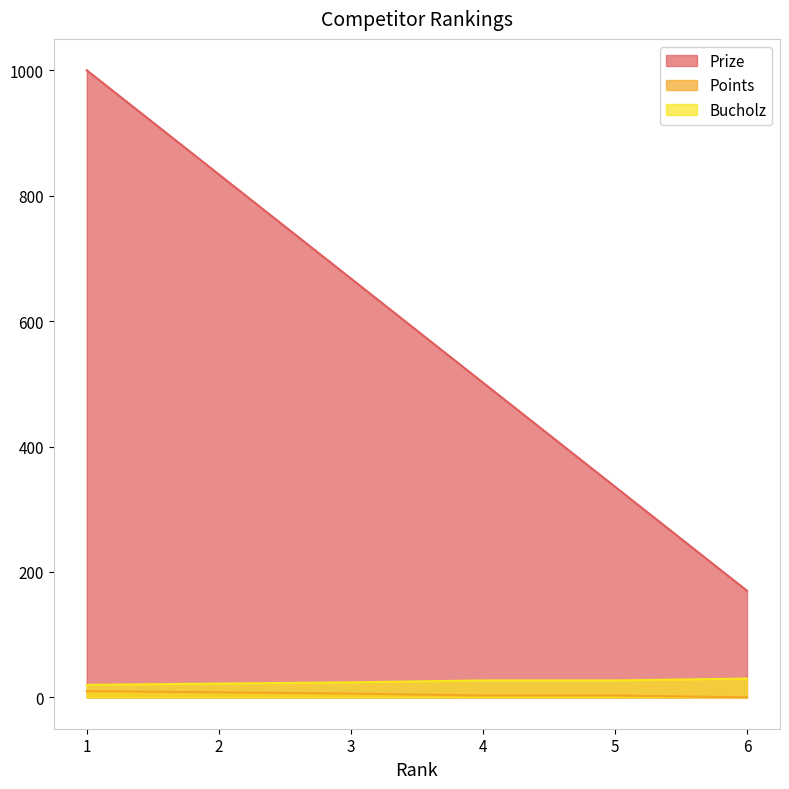

List the series in order of their peak value, lowest first.

Points, Bucholz, Prize